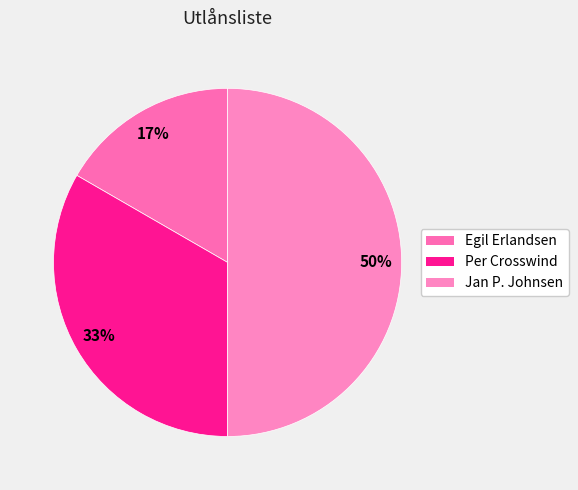

To the nearest percent, what is the combined percentage of Per Crosswind and Egil Erlandsen?

50%